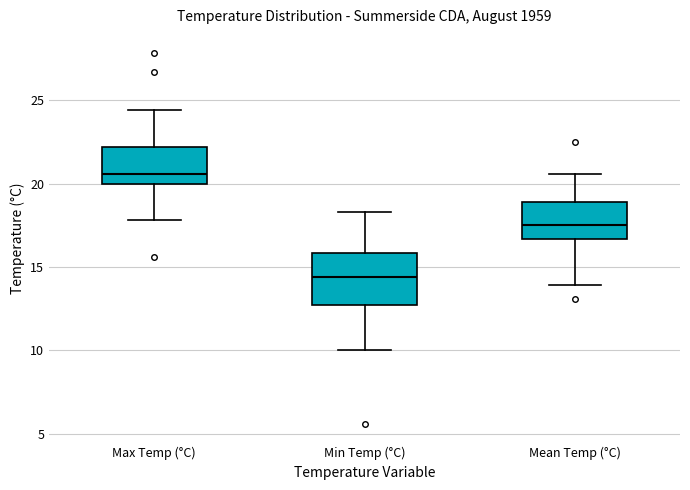

Where does the lower whisker of the box for Max Temp (°C) end on the y-axis? The values are not printed on the chart, so give them approximately, as read against the axis.

18.0